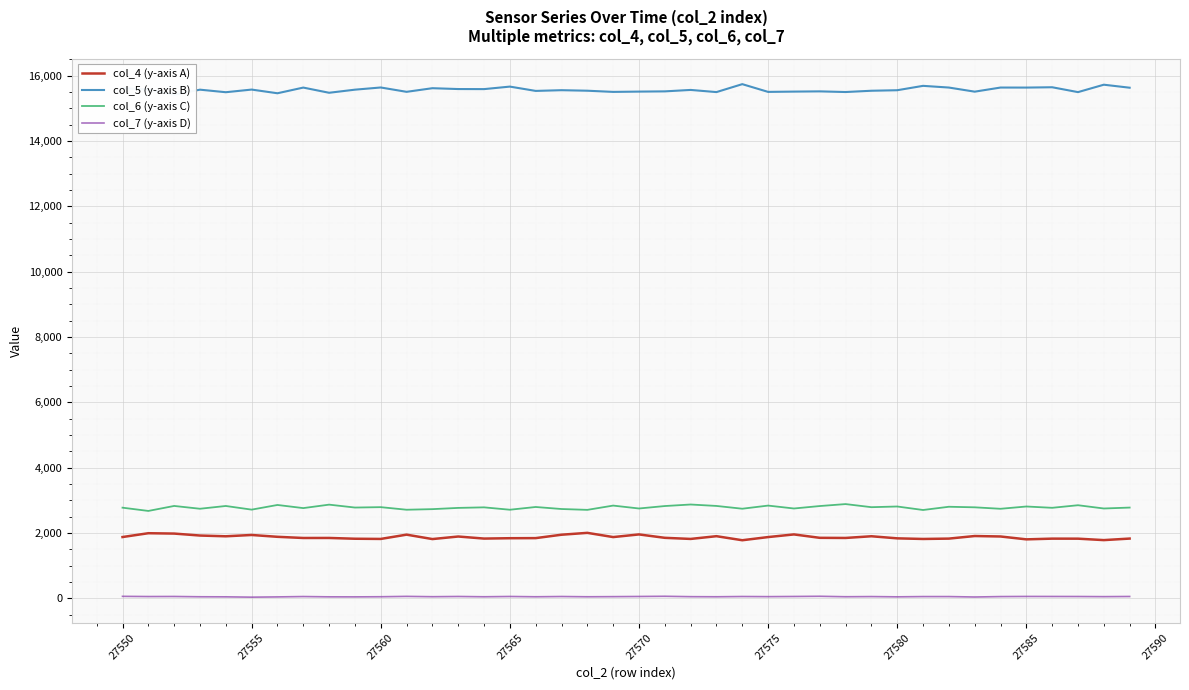

True or false: col_4 (y-axis A) and col_6 (y-axis C) cross at least once.

False